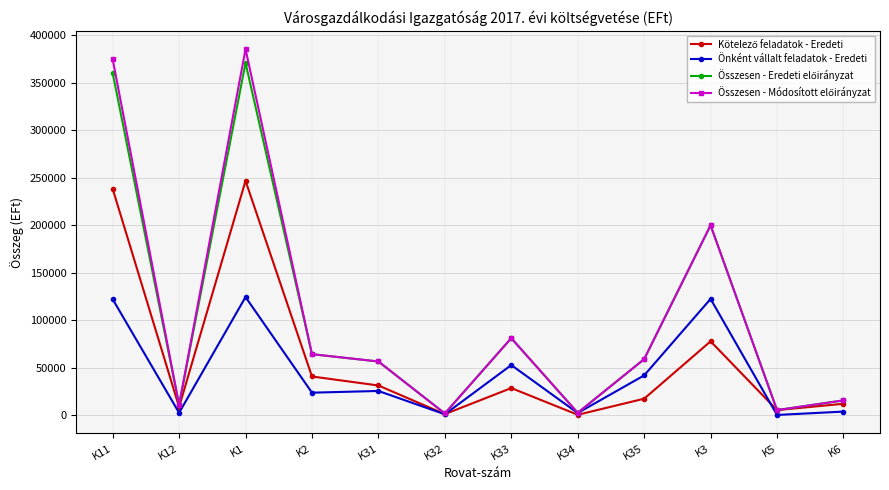

What is the highest value of the Önként vállalt feladatok - Eredeti series?

124244